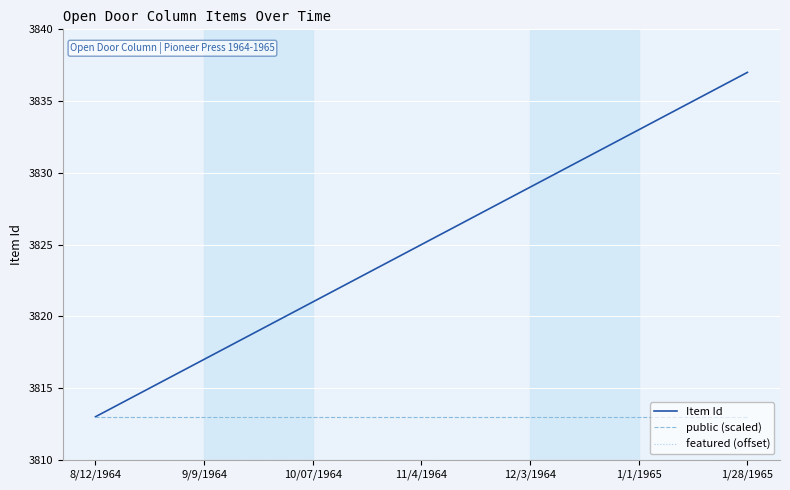

Which series has the largest range (max minus min)?

Item Id